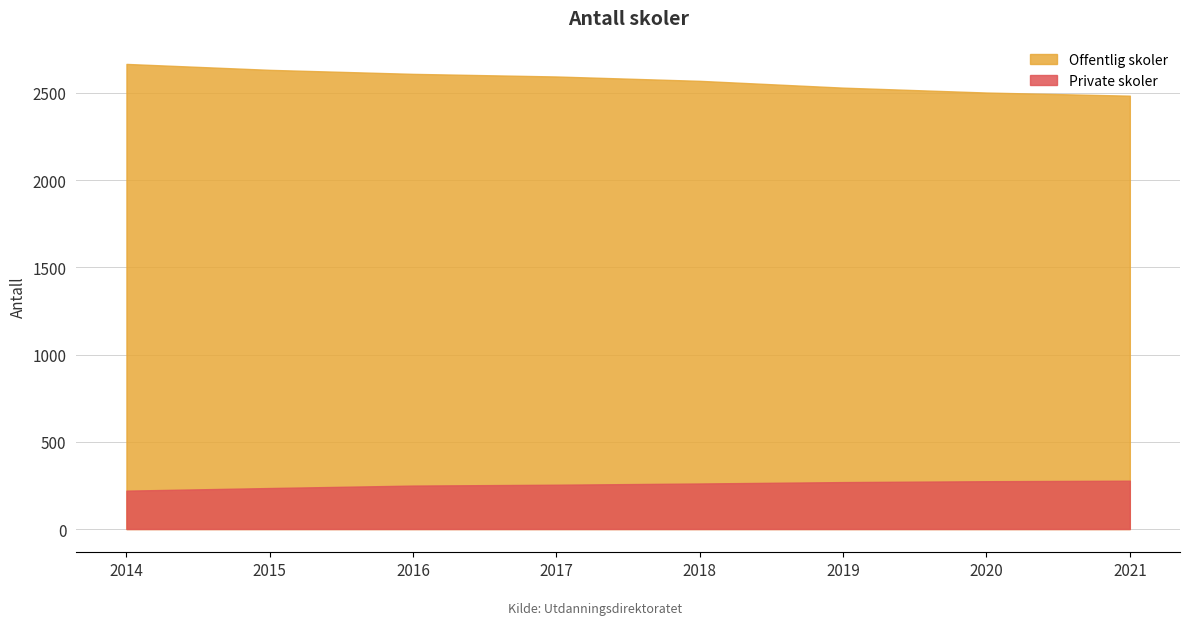

Where is Private skoler nearest to the value 248?

2016